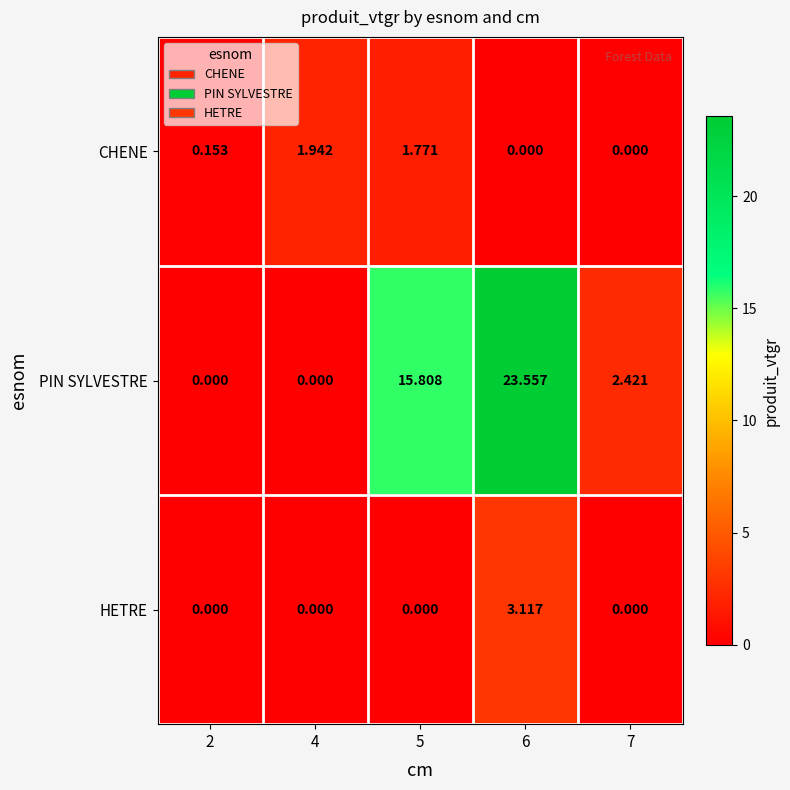

At how many categories does at least one series exceed 3?

2